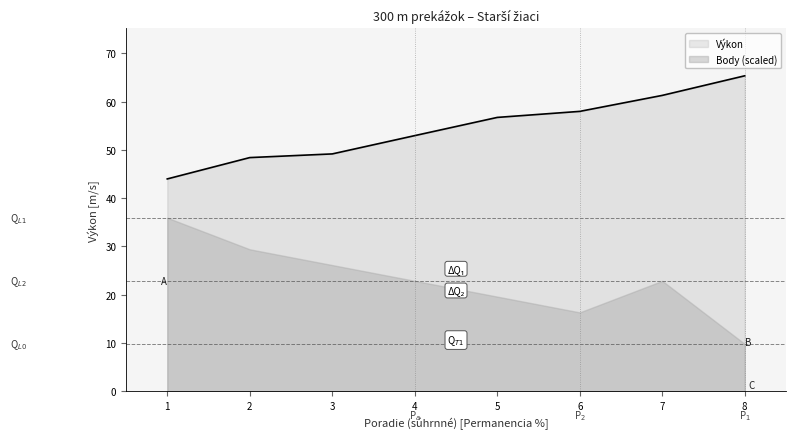

What is the spread (max minus min) of values at 1?

8.0